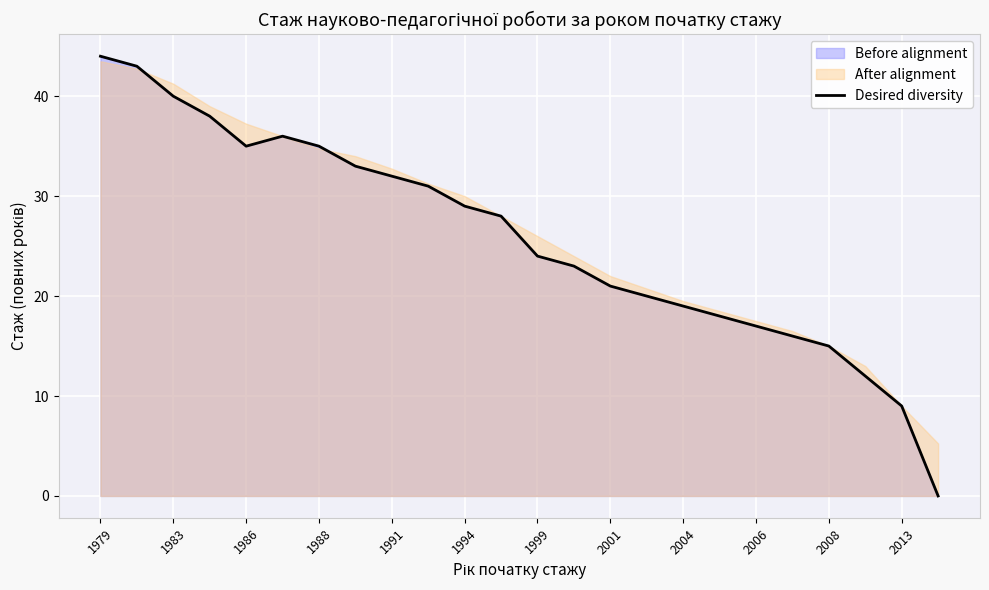

Which category has the highest value in the Desired diversity series?

1979